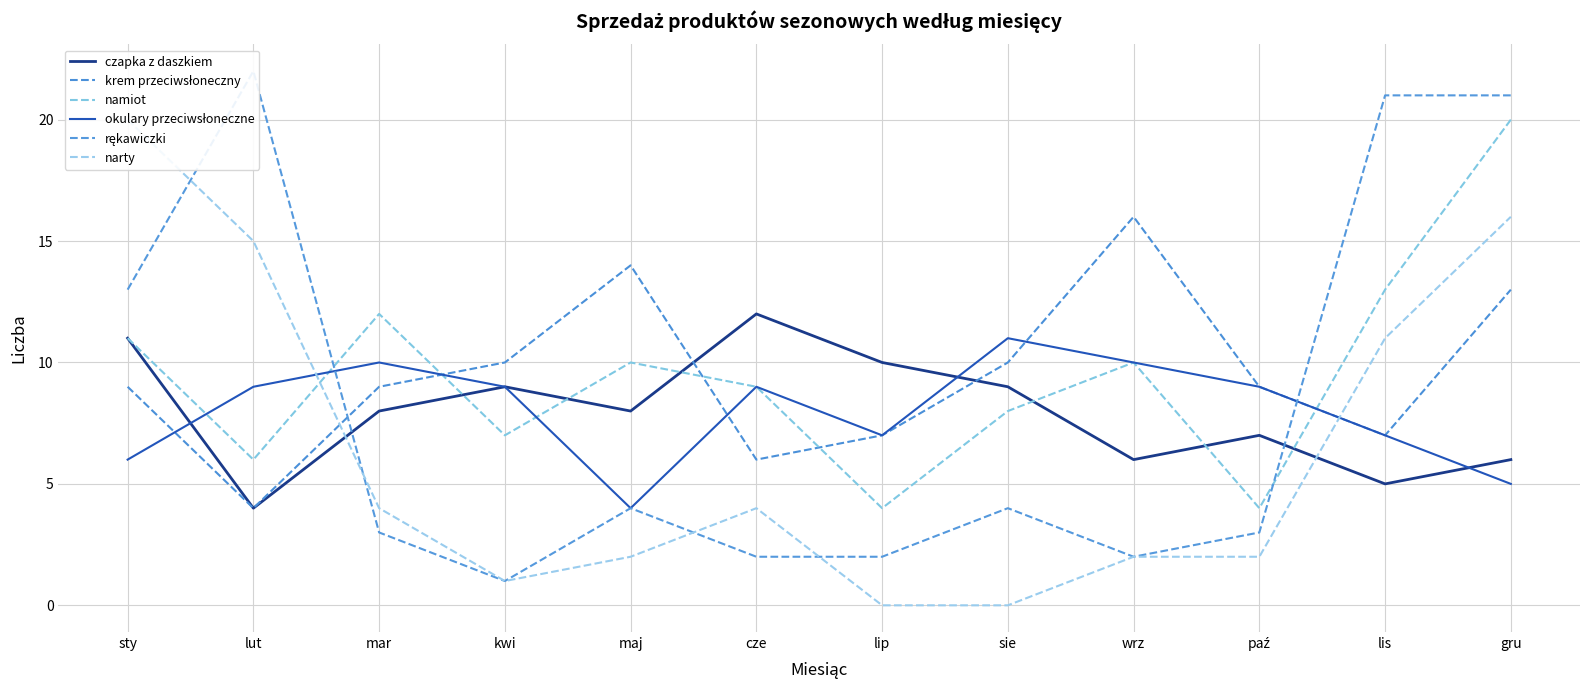

How many intersections are there between rękawiczki and krem przeciwsłoneczny?

2